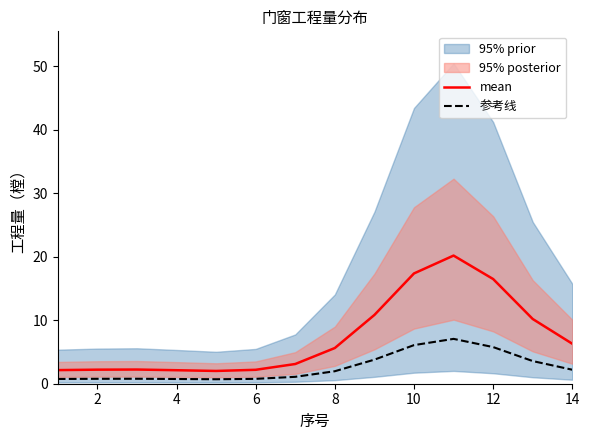

What is the lowest value of the 参考线 series?

0.7